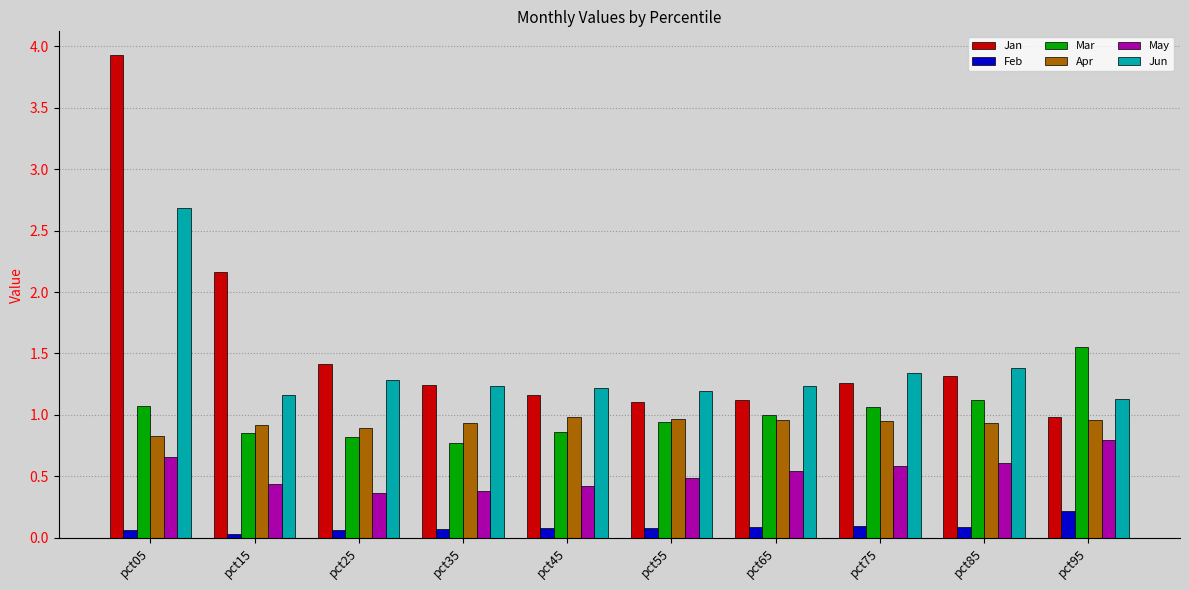

What is the sum of all Mar values?

10.1